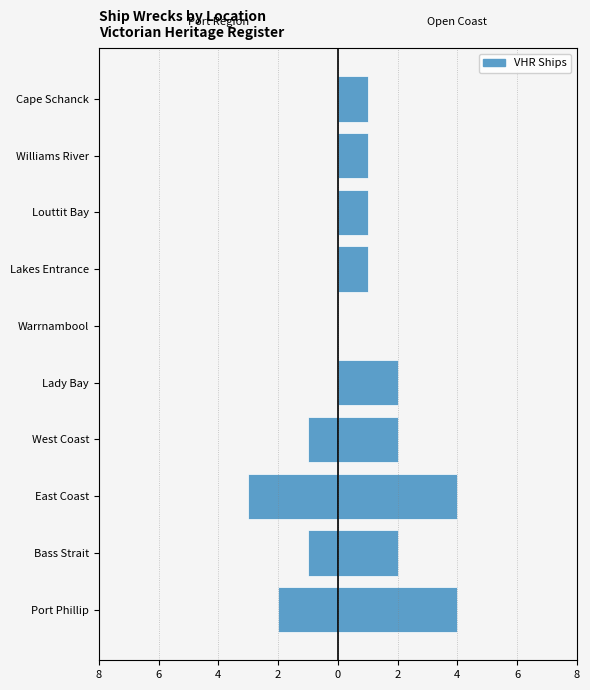

Is it true that Left Side equals -1 at Williams River?

False